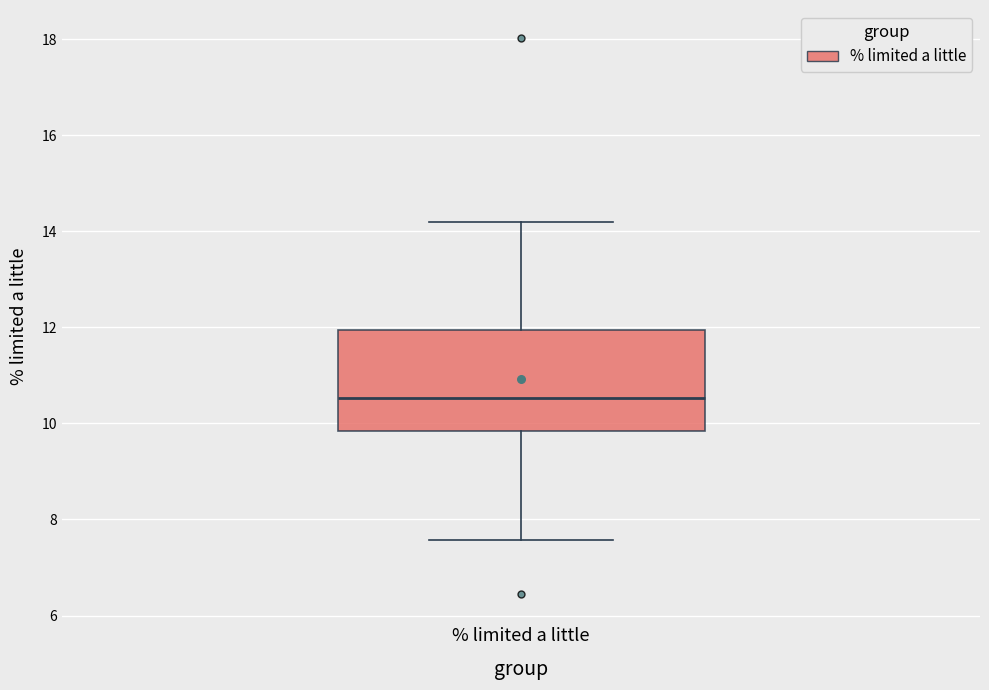

Where does the median line of the box for % limited a little sit on the y-axis? The values are not printed on the chart, so give them approximately, as read against the axis.

10.6